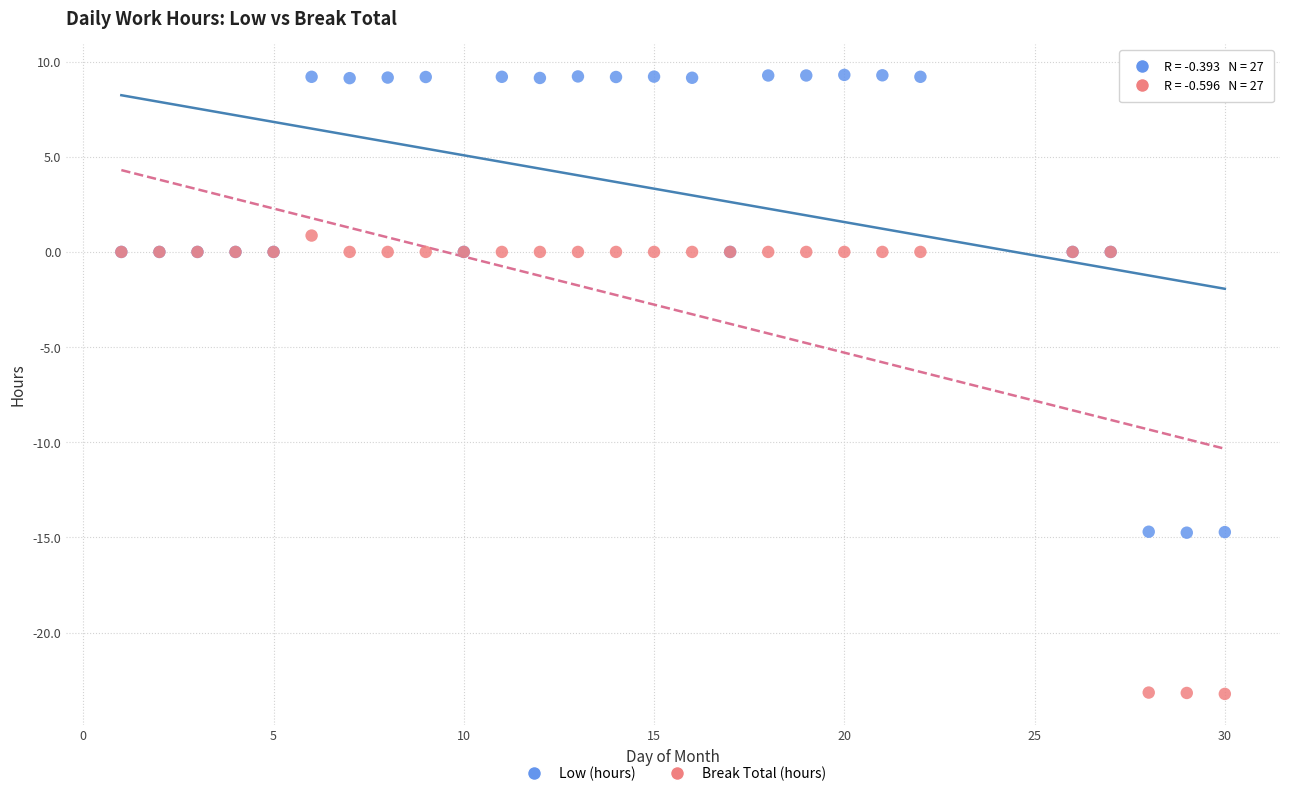

What are all the series names shown in the legend?

Low (hours), Break Total (hours)